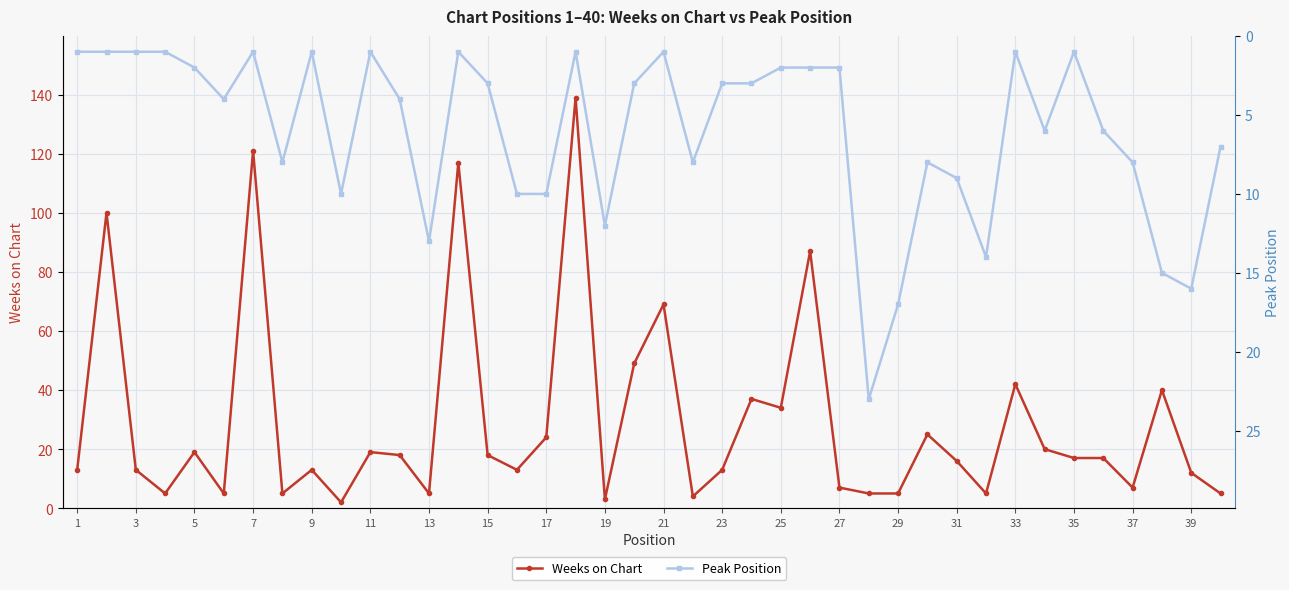

What is the total value across all series at 39?

52